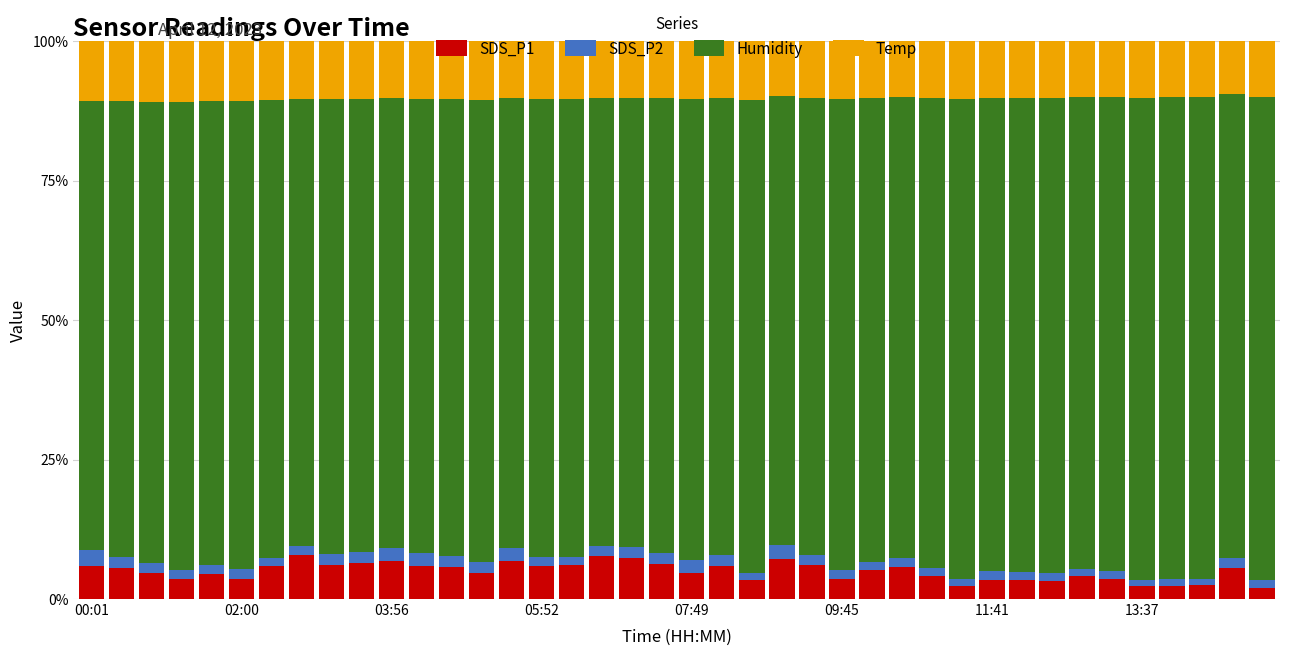

What is the difference between the maximum and minimum values in the SDS_P1 series?

5.8